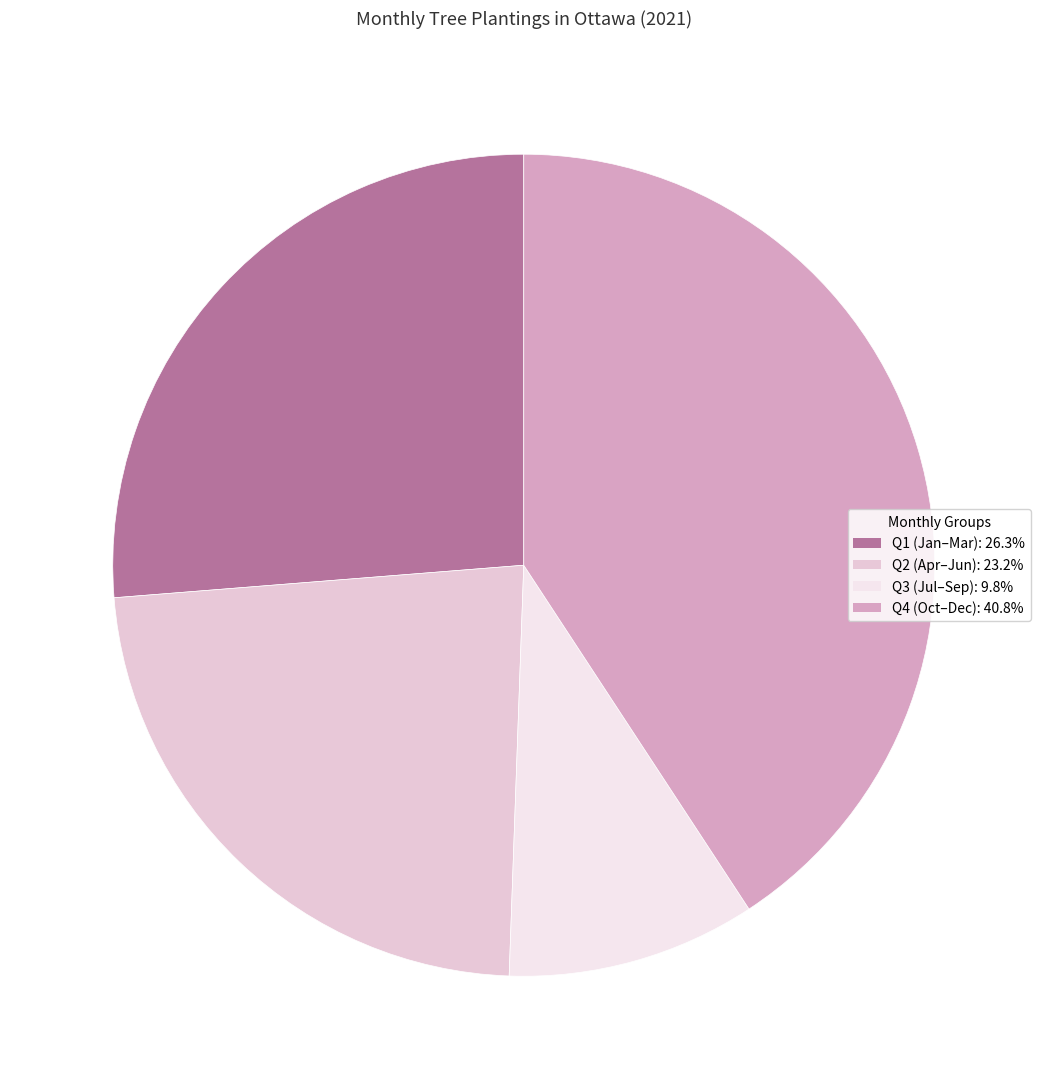

Count the number of slices in the pie.

4